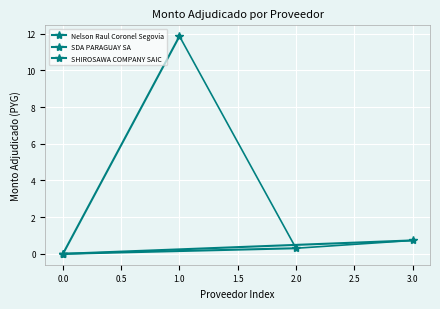

How many lines are shown in the chart?

3